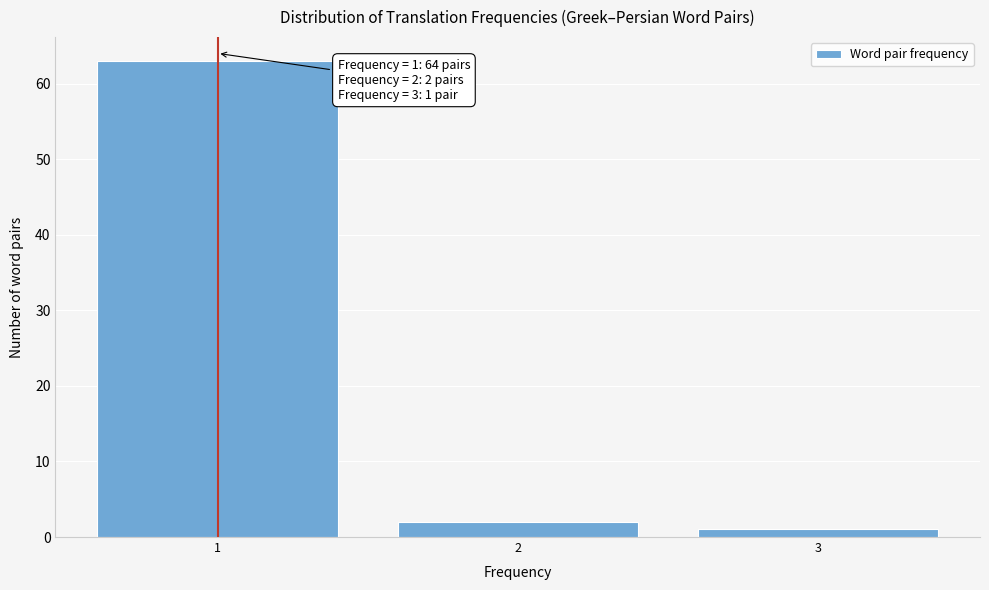

Reading left to right, what are all the values shown in this chart?

63	2	1